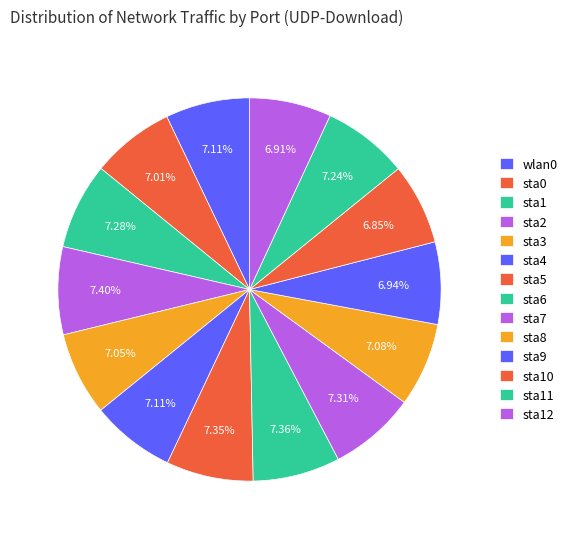

What is the largest slice in the pie chart?

sta2